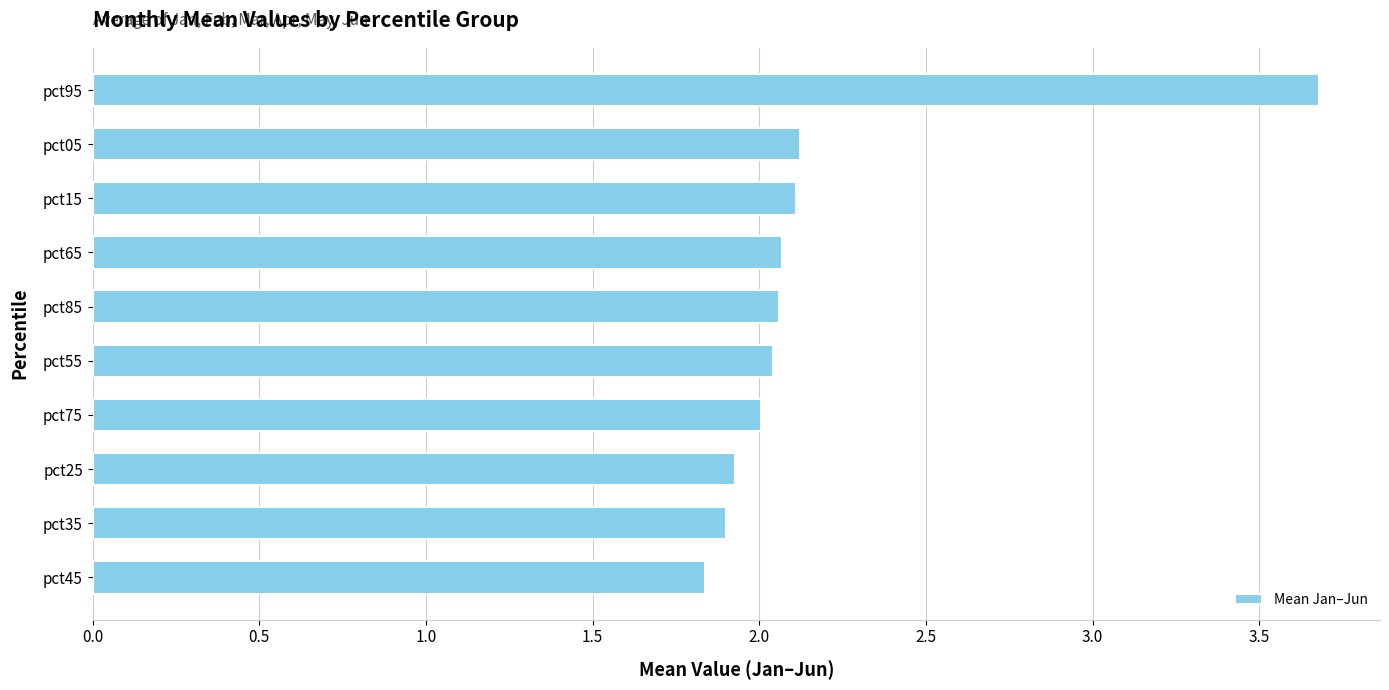

True or false: the data shows 5.9 at pct95.

False